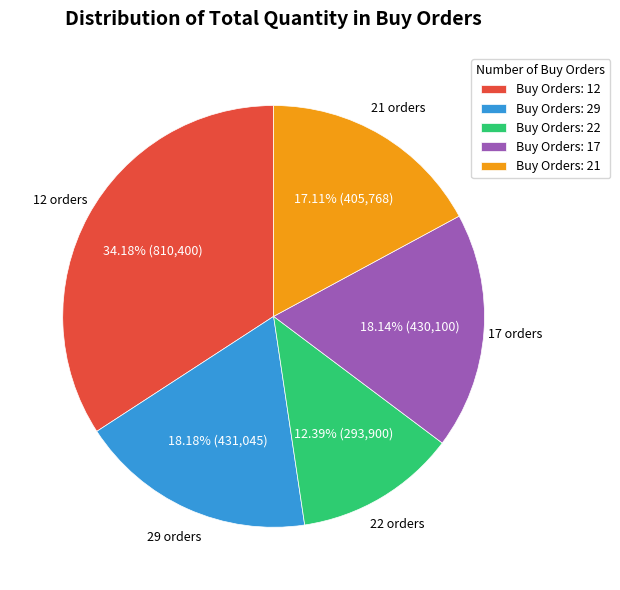

Combined, do Buy Orders: 12 and Buy Orders: 17 account for over 50%?

Yes